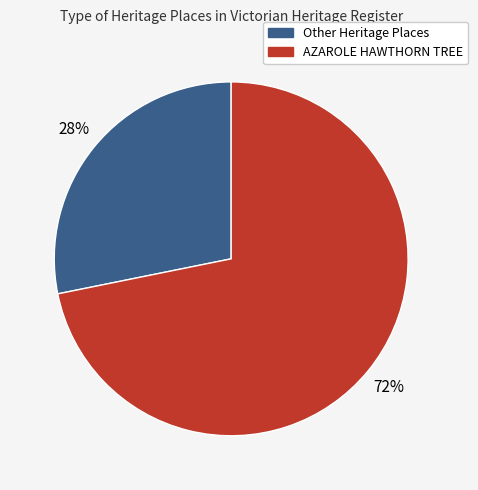

Does any single category account for the majority?

Yes